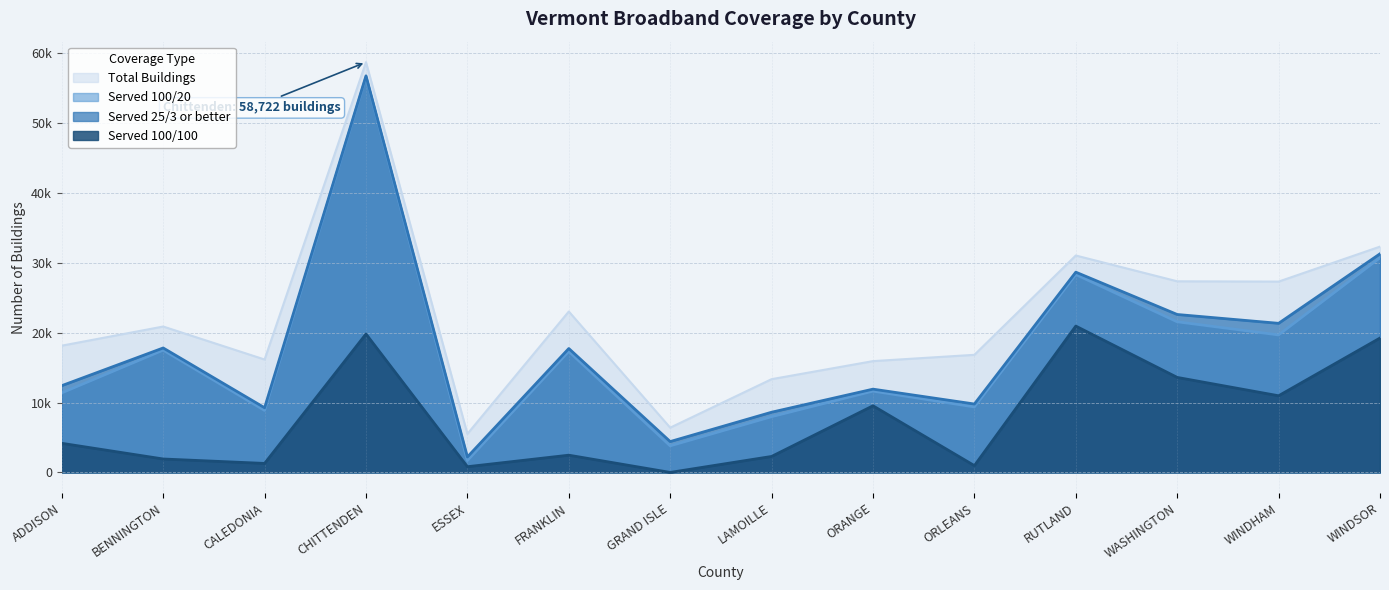

How many interior local peaks does the Served 100/20 series have?

5